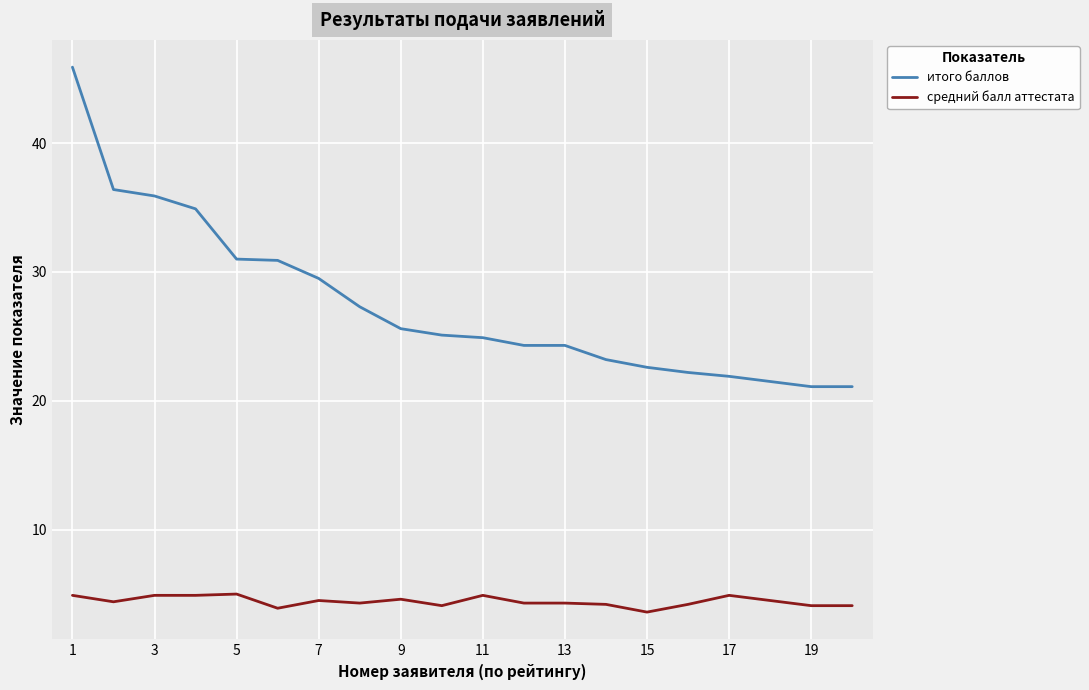

Which series has the largest range (max minus min)?

итого баллов